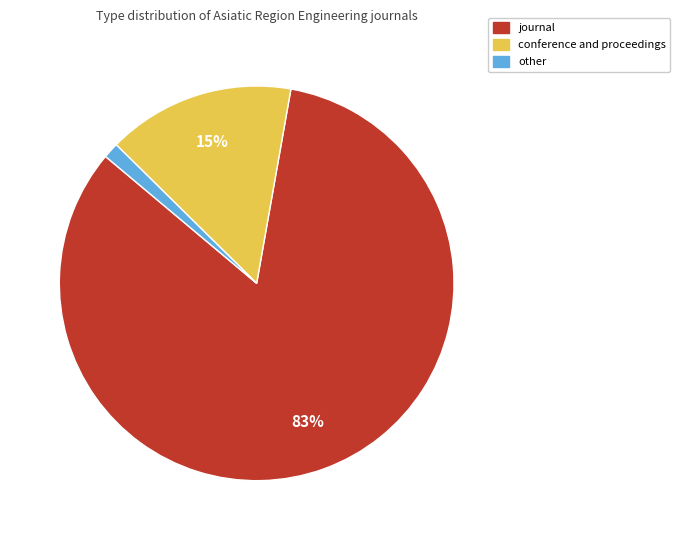

Rank the categories by value from lowest to highest.

other, conference and proceedings, journal